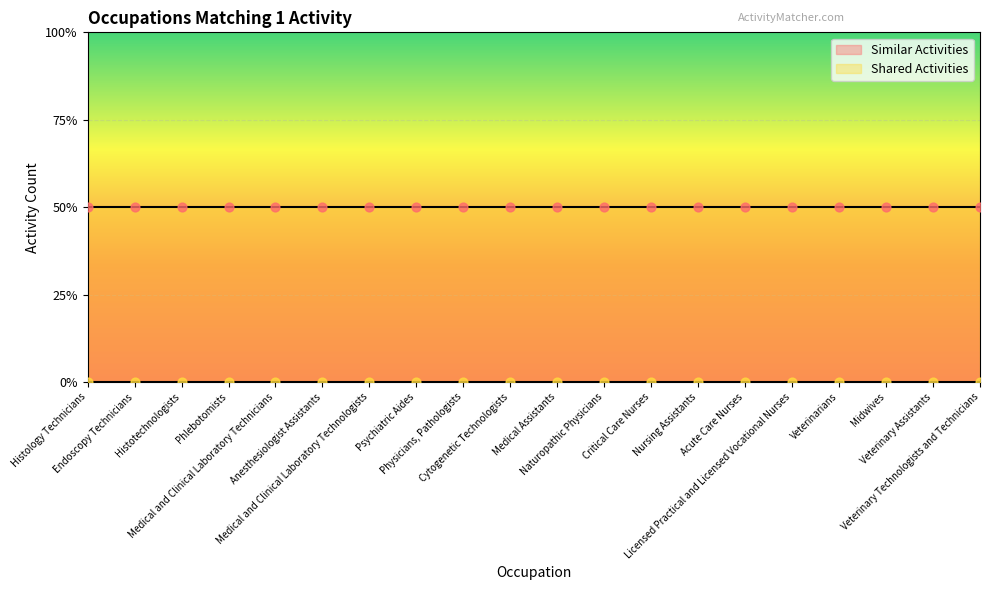

Which series has the largest Y range (max minus min)?

Similar Activities